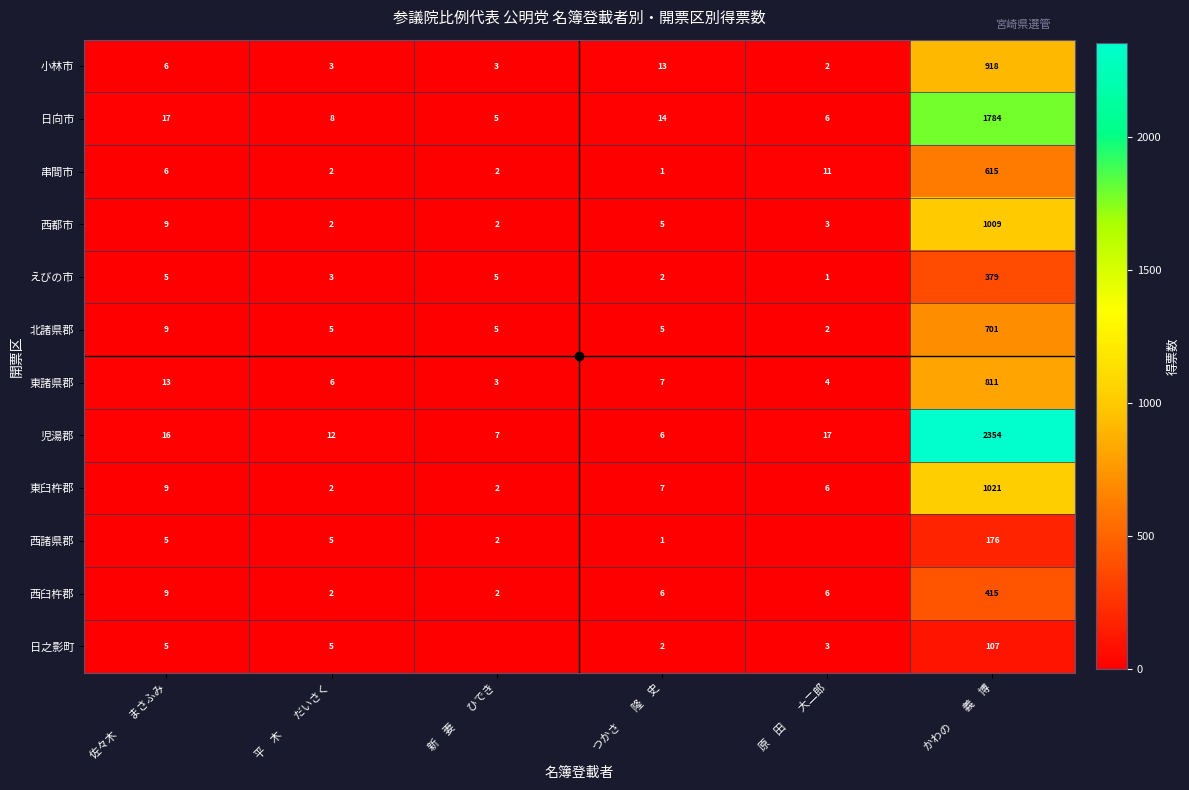

True or false: 串間市 has a value of 2 at 新　妻　　ひでき.

True